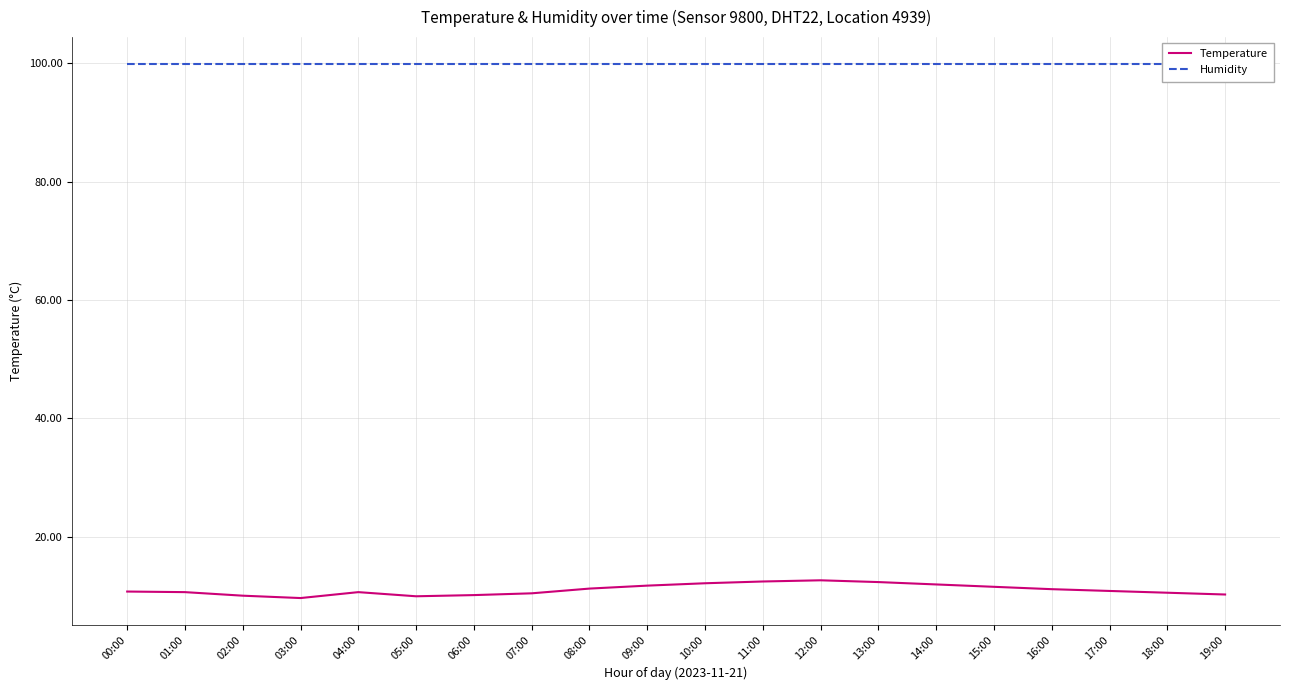

What is the average value of the Temperature series?

11.0